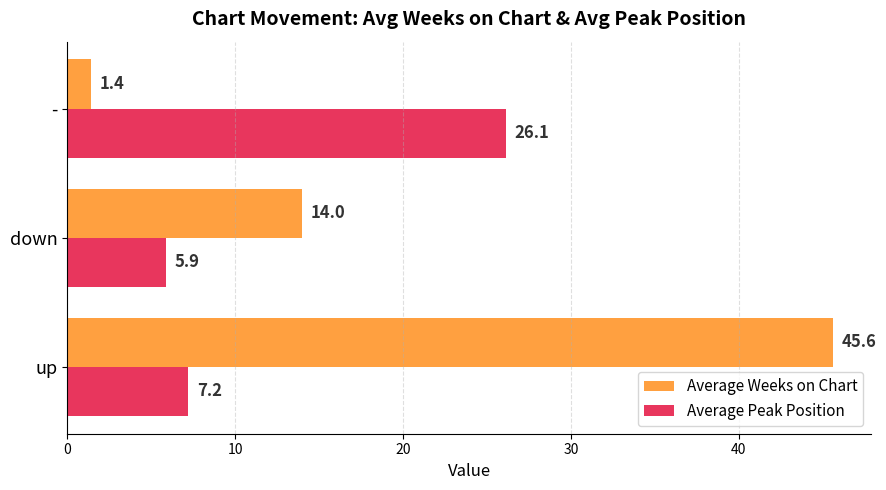

At how many categories does at least one series exceed 41?

1